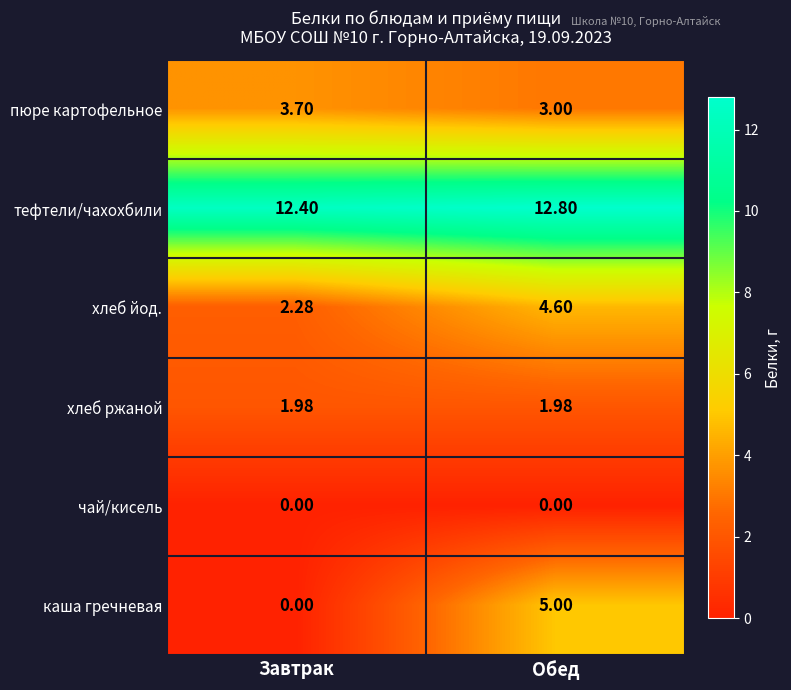

Rank the series by their maximum value, from lowest to highest.

чай/кисель, хлеб ржаной, пюре картофельное, хлеб йод., каша гречневая, тефтели/чахохбили